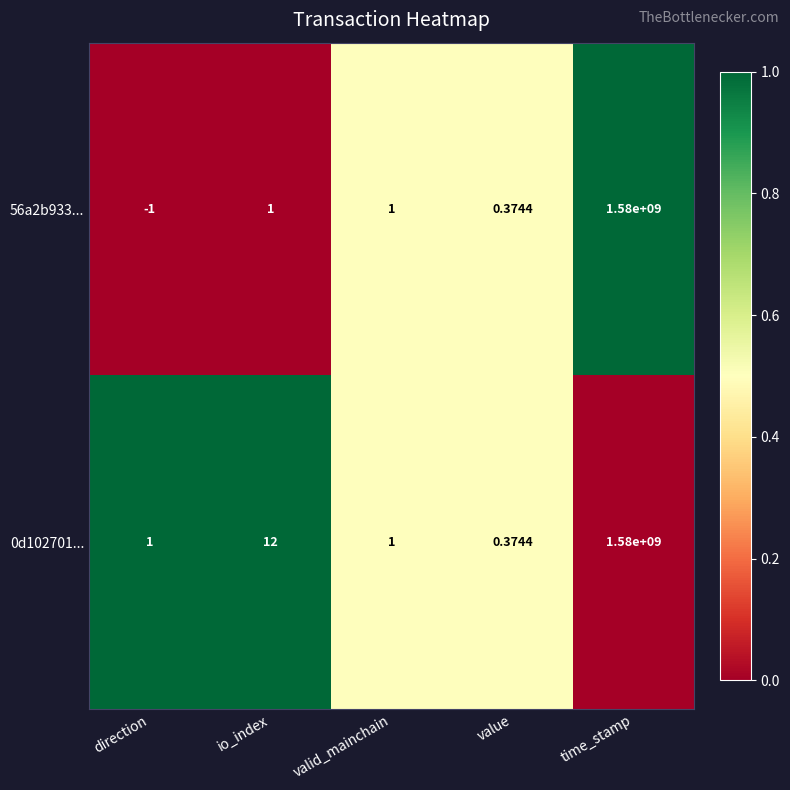

At which label is 0d102701... closest to 790000000?

io_index